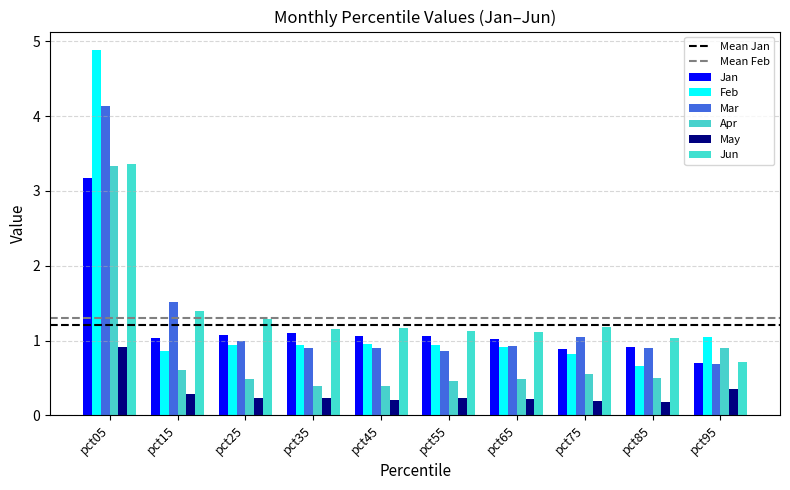

What is the minimum value shown in the chart?

0.2